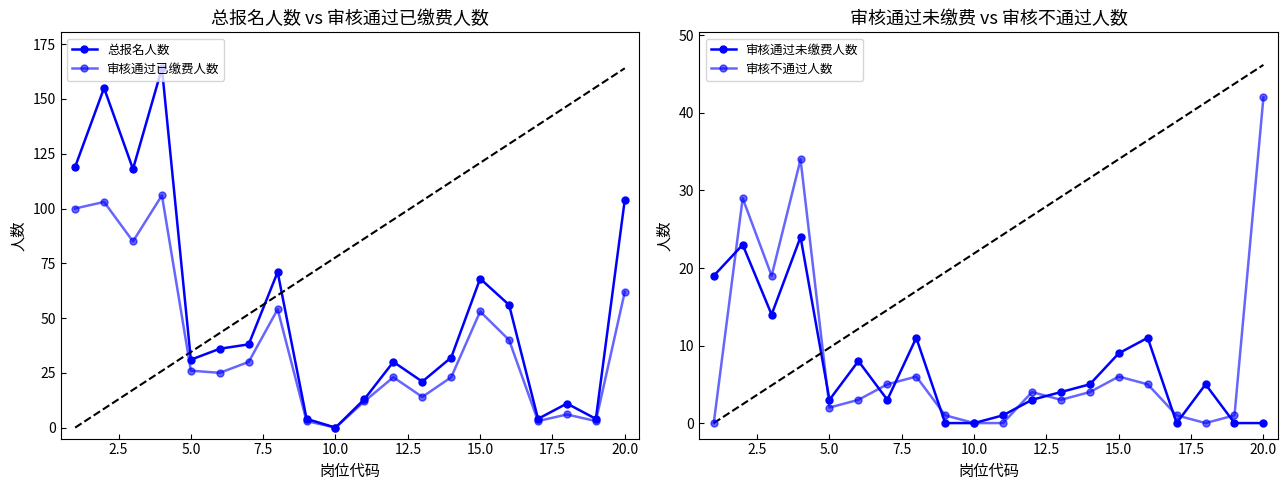

Reading left to right, transcribe all the data shown in this chart.

总报名人数: 119	155	118	164	31	36	38	71	4	0	13	30	21	32	68	56	4	11	4	104
审核通过已缴费人数: 100	103	85	106	26	25	30	54	3	0	12	23	14	23	53	40	3	6	3	62
审核通过未缴费人数: 19	23	14	24	3	8	3	11	0	0	1	3	4	5	9	11	0	5	0	0
审核不通过人数: 0	29	19	34	2	3	5	6	1	0	0	4	3	4	6	5	1	0	1	42